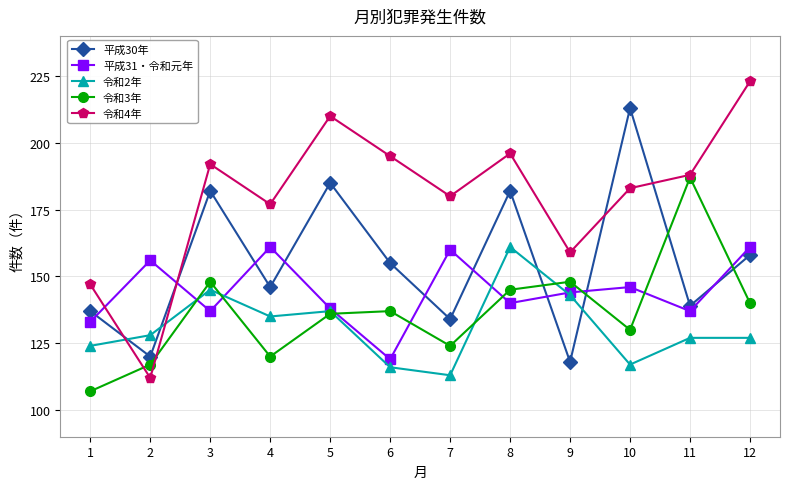

What is the lowest value of the 平成31・令和元年 series?

119